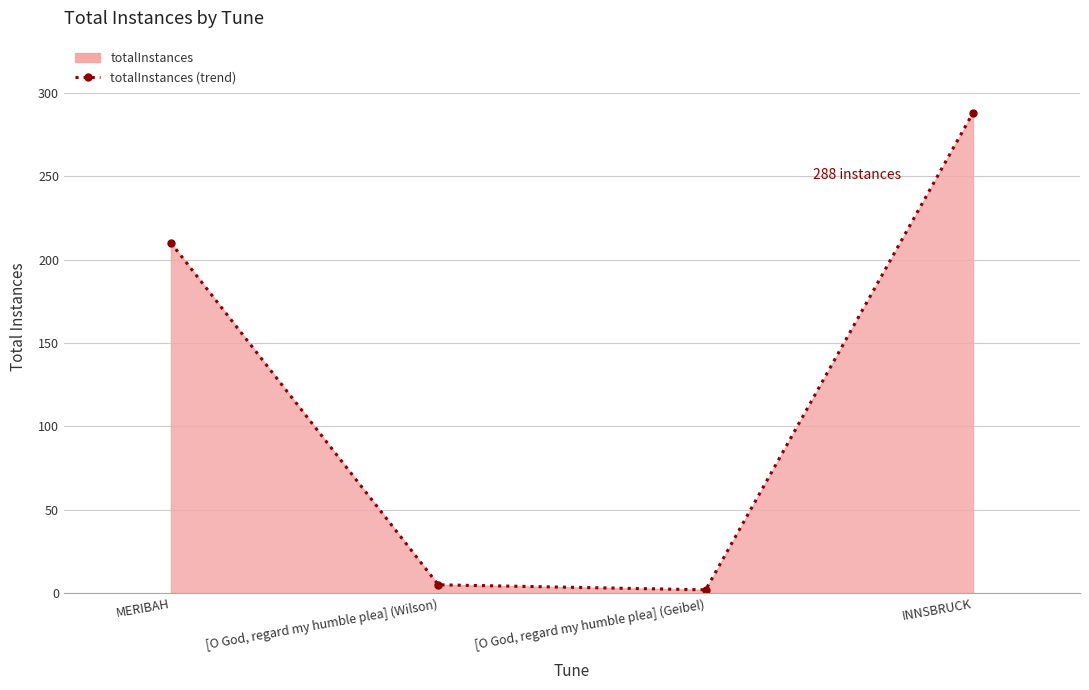

Reading right to left, transcribe all the data shown in this chart.

288	2	5	210